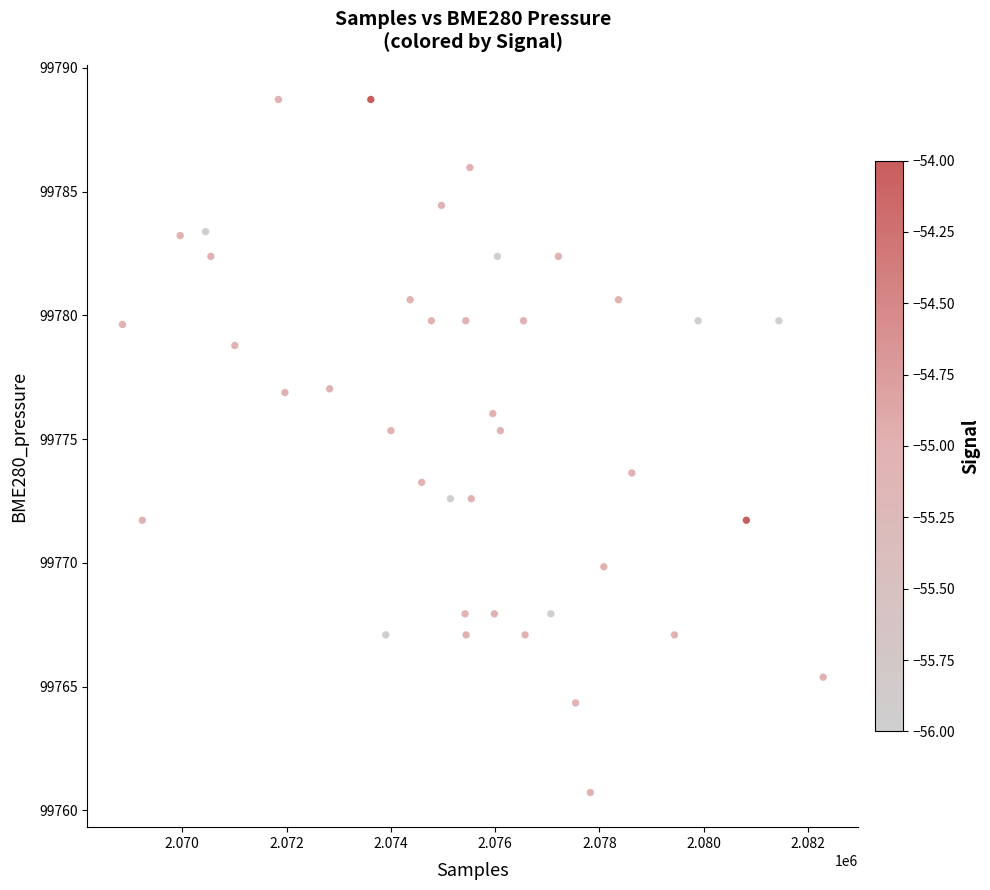

What Y value in the scatter plot is closest to 99774?

99773.6